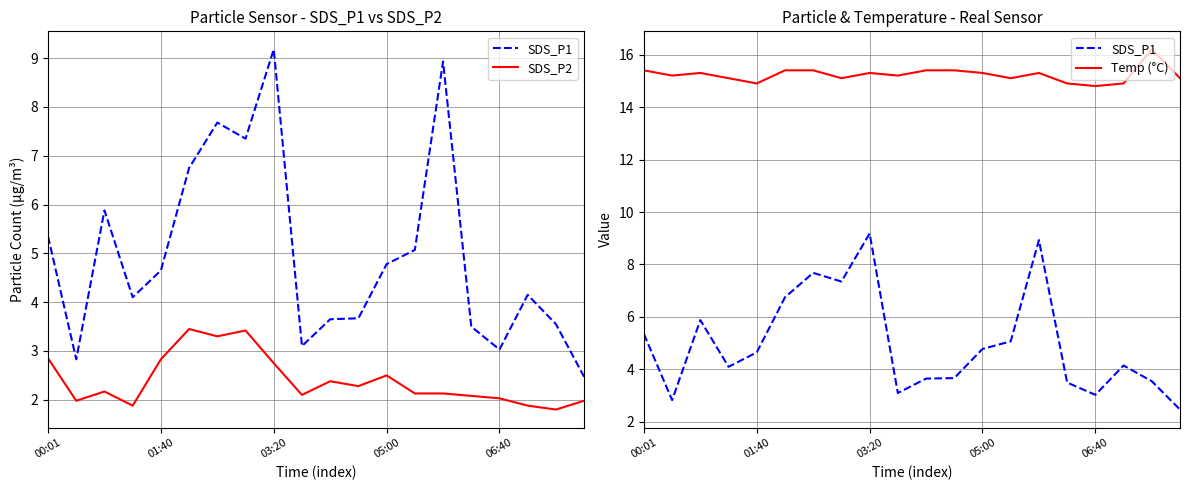

Which series has the largest range (max minus min)?

SDS_P1